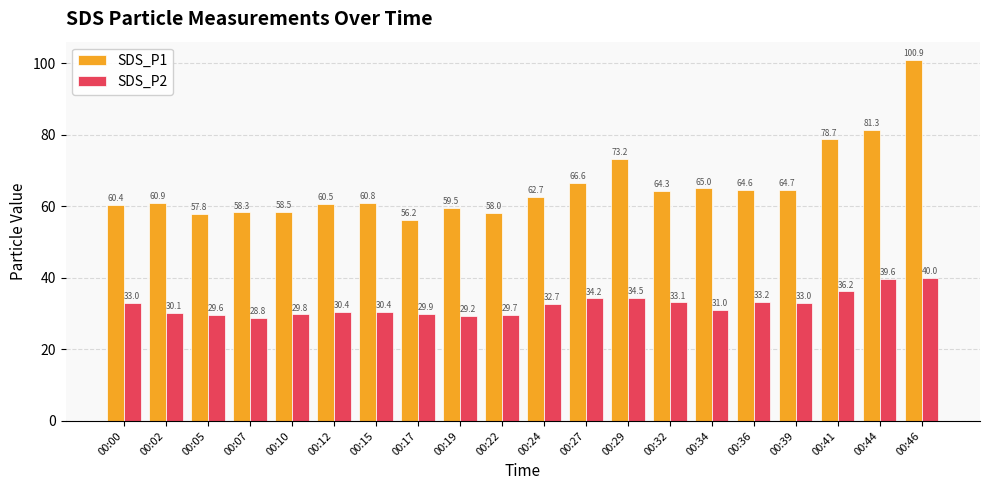

Is the value of SDS_P1 at 00:27 greater than the value of SDS_P2 at 00:15?

Yes